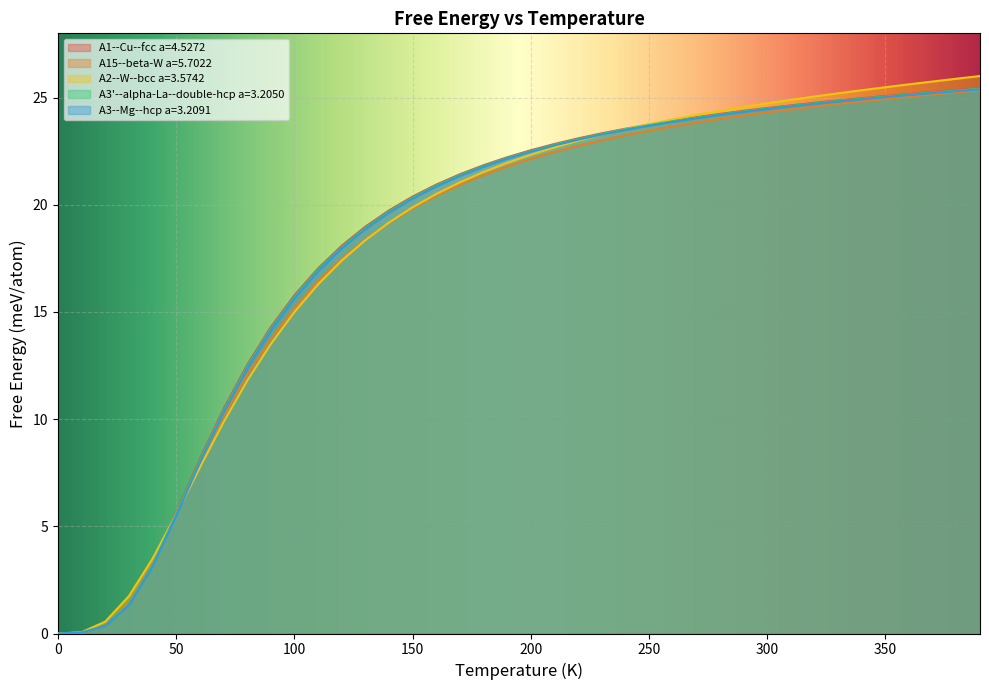

How many values in the A3'--alpha-La--double-hcp a=3.2050 series exceed 22?

21